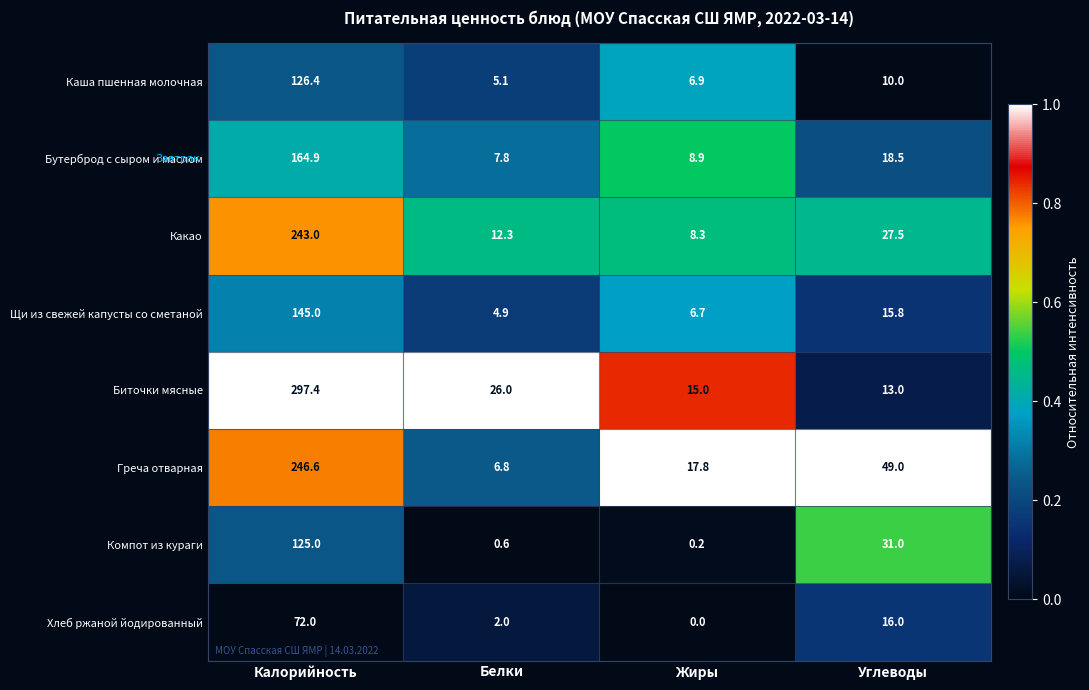

What is the difference between the maximum and minimum values in the Хлеб ржаной йодированный series?

72.0